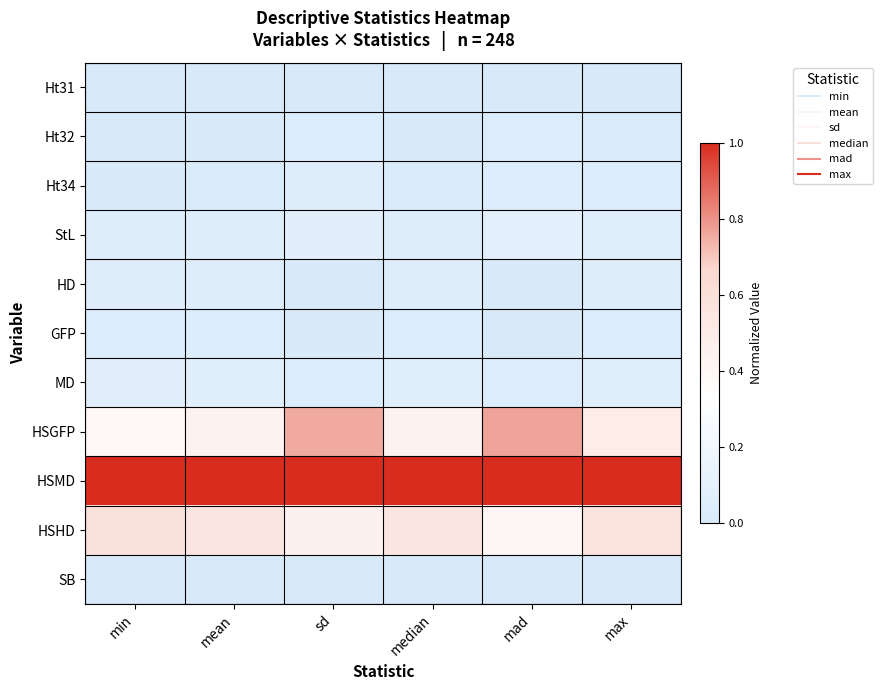

At max, list the series in order from largest to smallest.

HSMD, HSHD, HSGFP, MD, StL, HD, GFP, Ht34, Ht32, Ht31, SB